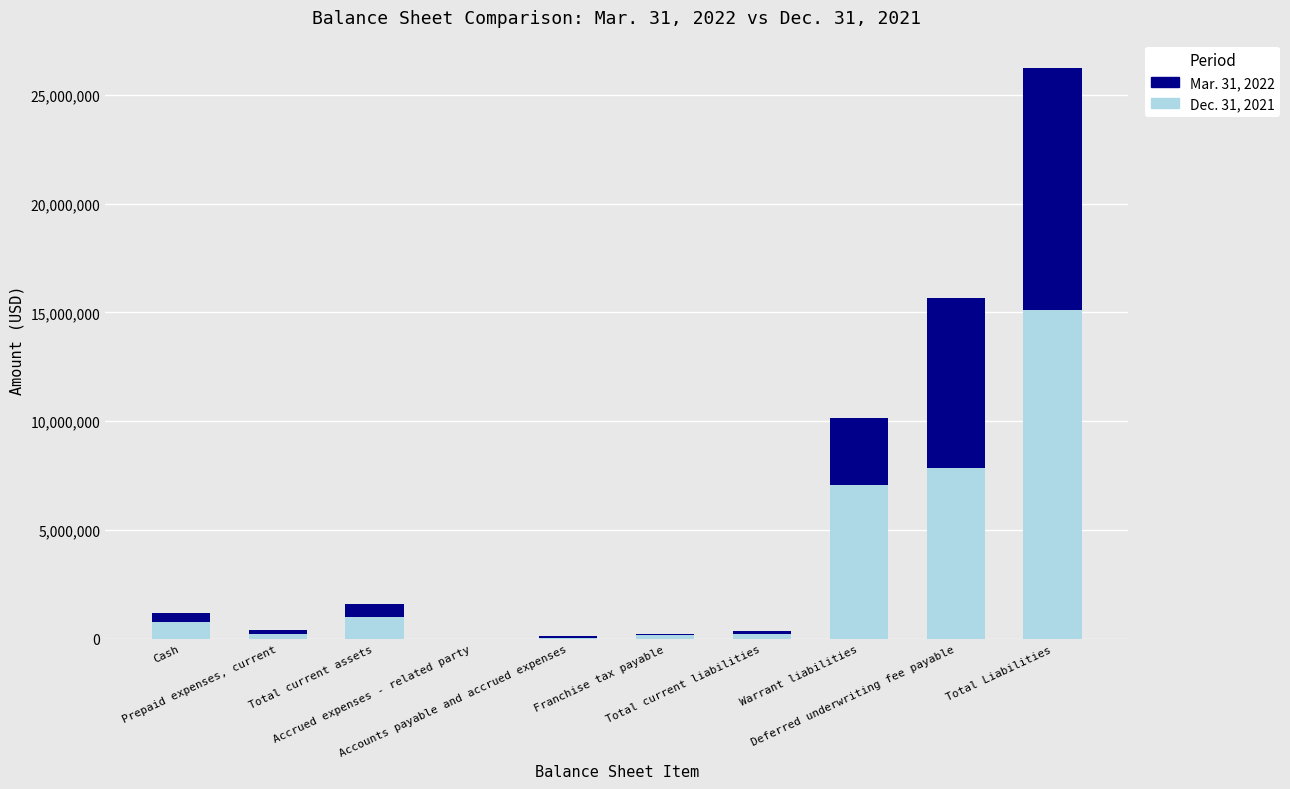

How many data points does each series have?

10